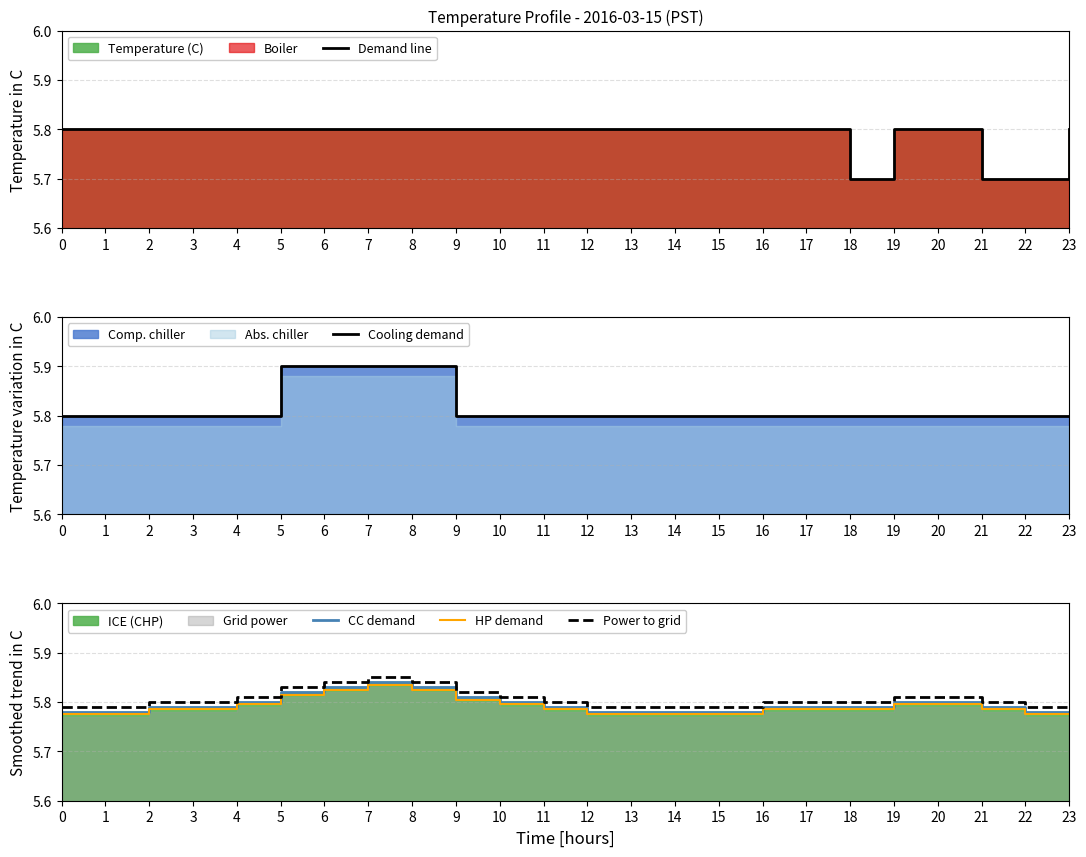

The Power to grid series shows 9.4 at 13. True or false?

False